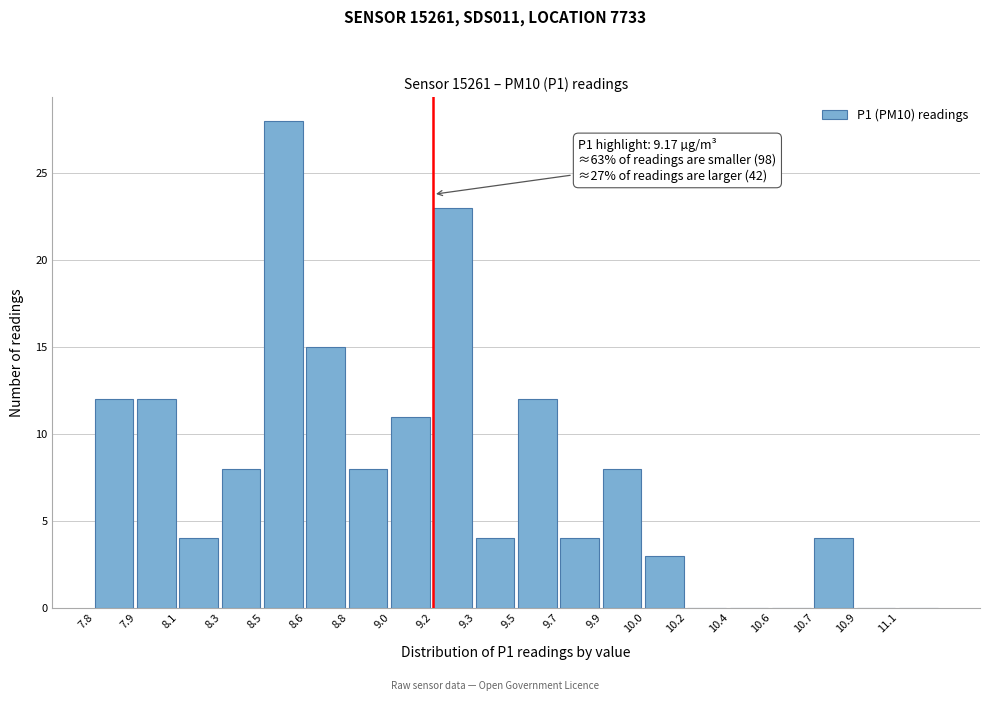

Reading left to right, extract all data points from this chart.

7.8=12	7.9=12	8.1=4	8.3=8	8.5=28	8.6=15	8.8=8	9.0=11	9.2=23	9.3=4	9.5=12	9.7=4	9.9=8	10.0=3	10.2=0	10.4=0	10.6=0	10.7=4	10.9=0	11.1=0